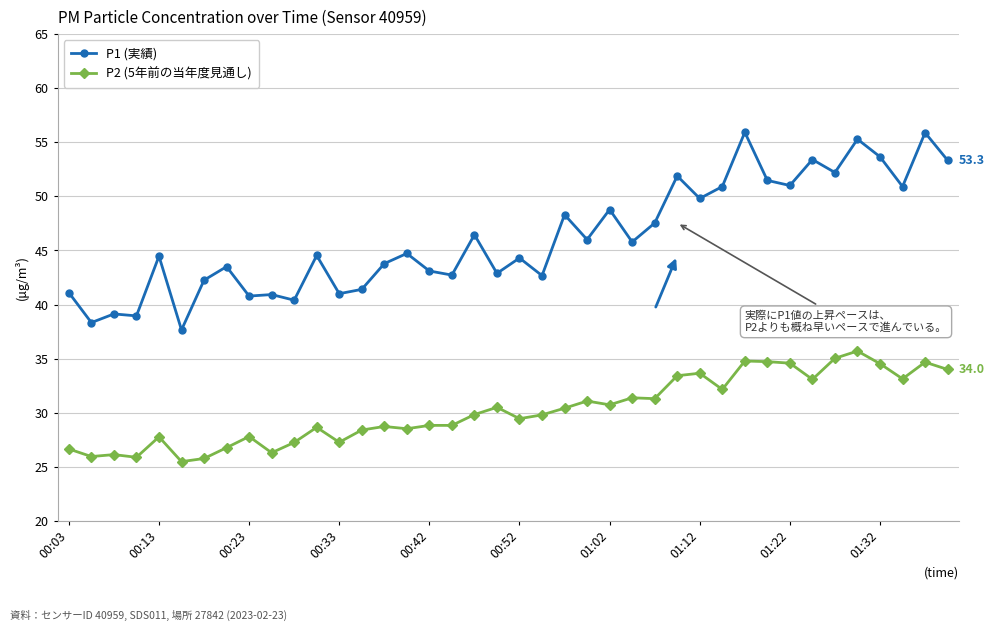

How many values in the P1 (実績) series are below 44?

17